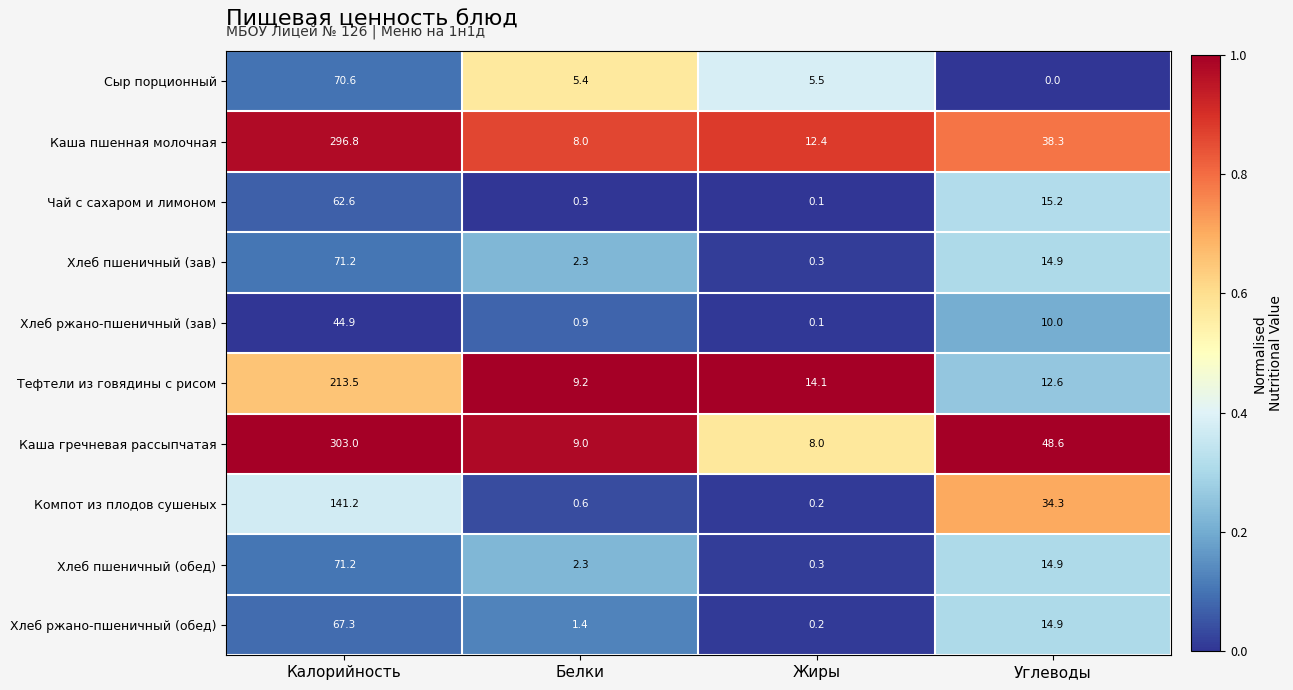

Which series has the largest range (max minus min)?

Каша гречневая рассыпчатая